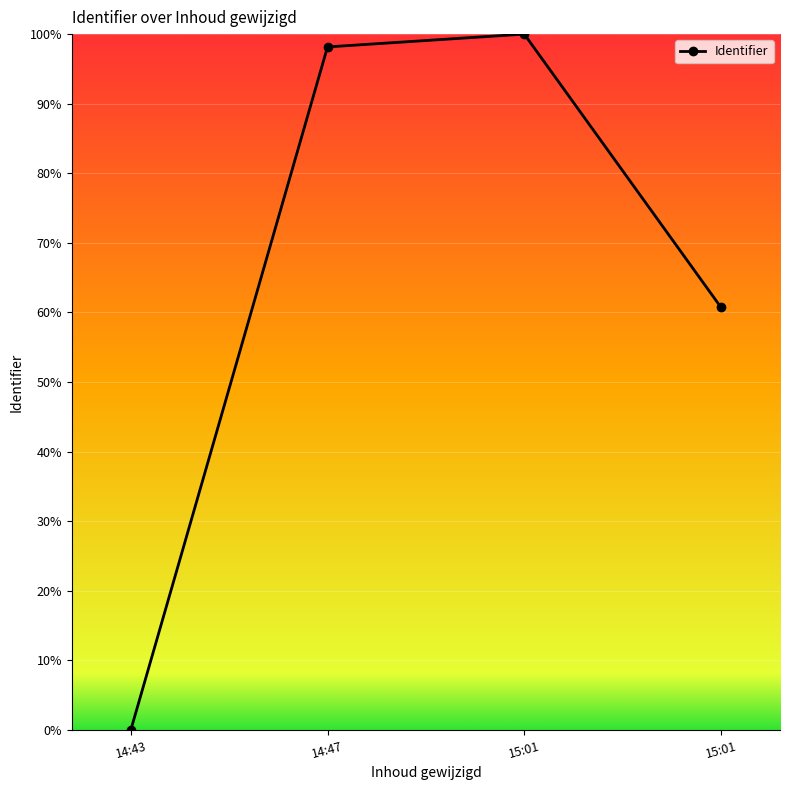

List the labels in order of value, largest first.

15:01, 14:47, 15:01, 14:43